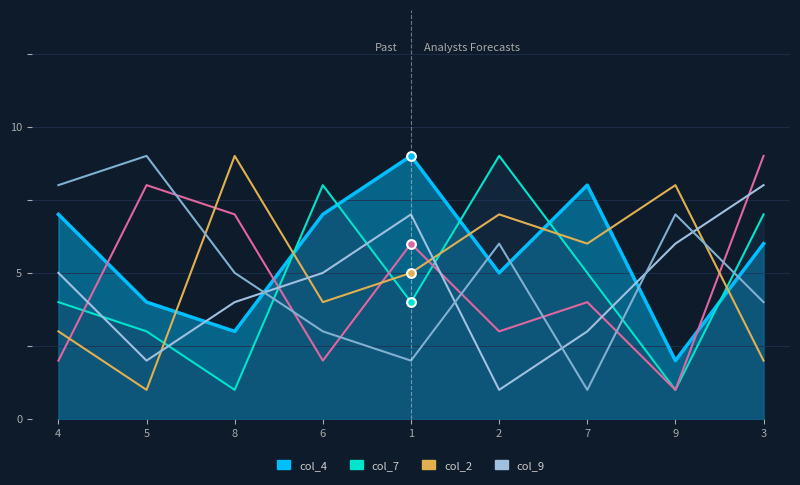

At which category is the sum across all series the highest?

3